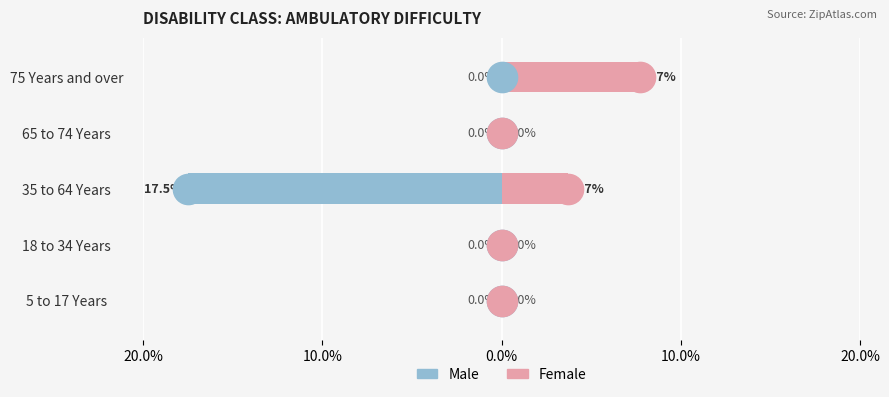

At 20.0%, list the series in order from largest to smallest.

Male, Female